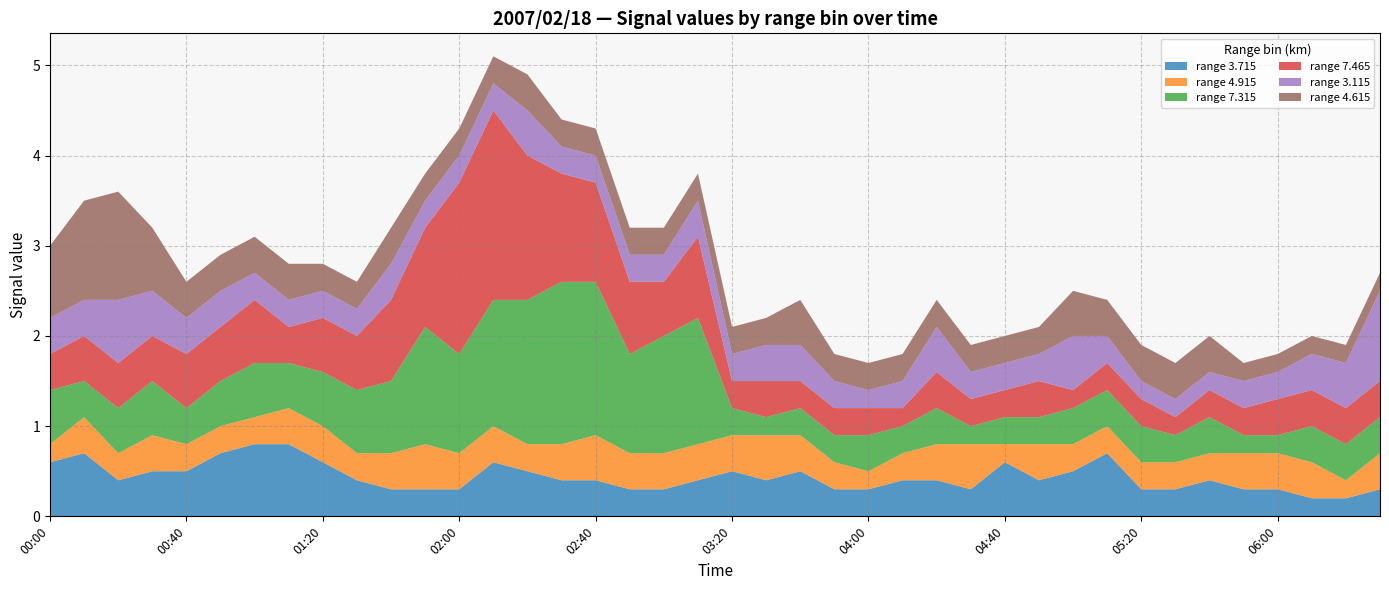

Reading left to right, transcribe all the data shown in this chart.

3.715: 0.6	0.7	0.4	0.5	0.5	0.7	0.8	0.8	0.6	0.4	0.3	0.3	0.3	0.6	0.5	0.4	0.4	0.3	0.3	0.4	0.5	0.4	0.5	0.3	0.3	0.4	0.4	0.3	0.6	0.4	0.5	0.7	0.3	0.3	0.4	0.3	0.3	0.2	0.2	0.3
4.915: 0.2	0.4	0.3	0.4	0.3	0.3	0.3	0.4	0.4	0.3	0.4	0.5	0.4	0.4	0.3	0.4	0.5	0.4	0.4	0.4	0.4	0.5	0.4	0.3	0.2	0.3	0.4	0.5	0.2	0.4	0.3	0.3	0.3	0.3	0.3	0.4	0.4	0.4	0.2	0.4
7.315: 0.6	0.4	0.5	0.6	0.4	0.5	0.6	0.5	0.6	0.7	0.8	1.3	1.1	1.4	1.6	1.8	1.7	1.1	1.3	1.4	0.3	0.2	0.3	0.3	0.4	0.3	0.4	0.2	0.3	0.3	0.4	0.4	0.4	0.3	0.4	0.2	0.2	0.4	0.4	0.4
7.465: 0.4	0.5	0.5	0.5	0.6	0.6	0.7	0.4	0.6	0.6	0.9	1.1	1.9	2.1	1.6	1.2	1.1	0.8	0.6	0.9	0.3	0.4	0.3	0.3	0.3	0.2	0.4	0.3	0.3	0.4	0.2	0.3	0.3	0.2	0.3	0.3	0.4	0.4	0.4	0.4
3.115: 0.4	0.4	0.7	0.5	0.4	0.4	0.3	0.3	0.3	0.3	0.4	0.3	0.3	0.3	0.5	0.3	0.3	0.3	0.3	0.4	0.3	0.4	0.4	0.3	0.2	0.3	0.5	0.3	0.3	0.3	0.6	0.3	0.2	0.2	0.2	0.3	0.3	0.4	0.5	1.0
4.615: 0.8	1.1	1.2	0.7	0.4	0.4	0.4	0.4	0.3	0.3	0.4	0.3	0.3	0.3	0.4	0.3	0.3	0.3	0.3	0.3	0.3	0.3	0.5	0.3	0.3	0.3	0.3	0.3	0.3	0.3	0.5	0.4	0.4	0.4	0.4	0.2	0.2	0.2	0.2	0.2